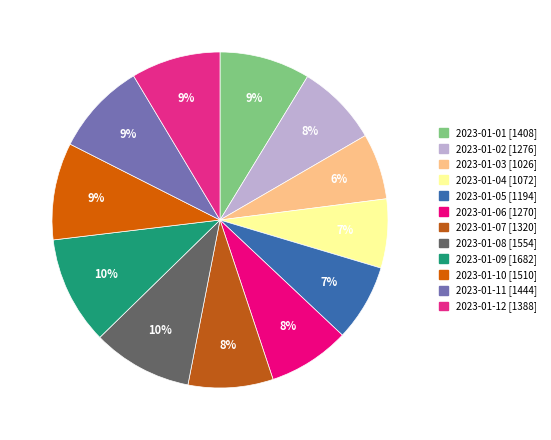

The 2023-01-07 slice represents 8% of the pie. True or false?

True